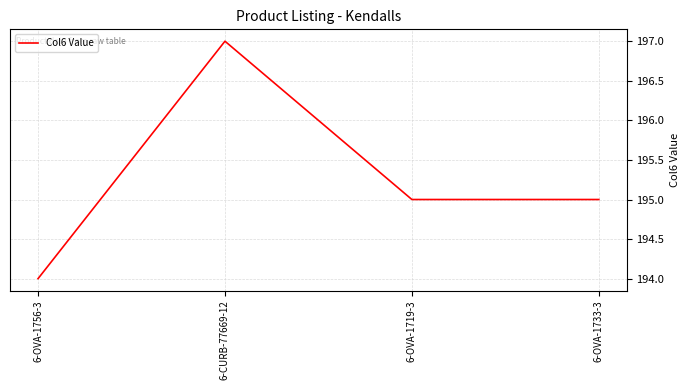

What position from the right is 6-CURB-77669-12?

3